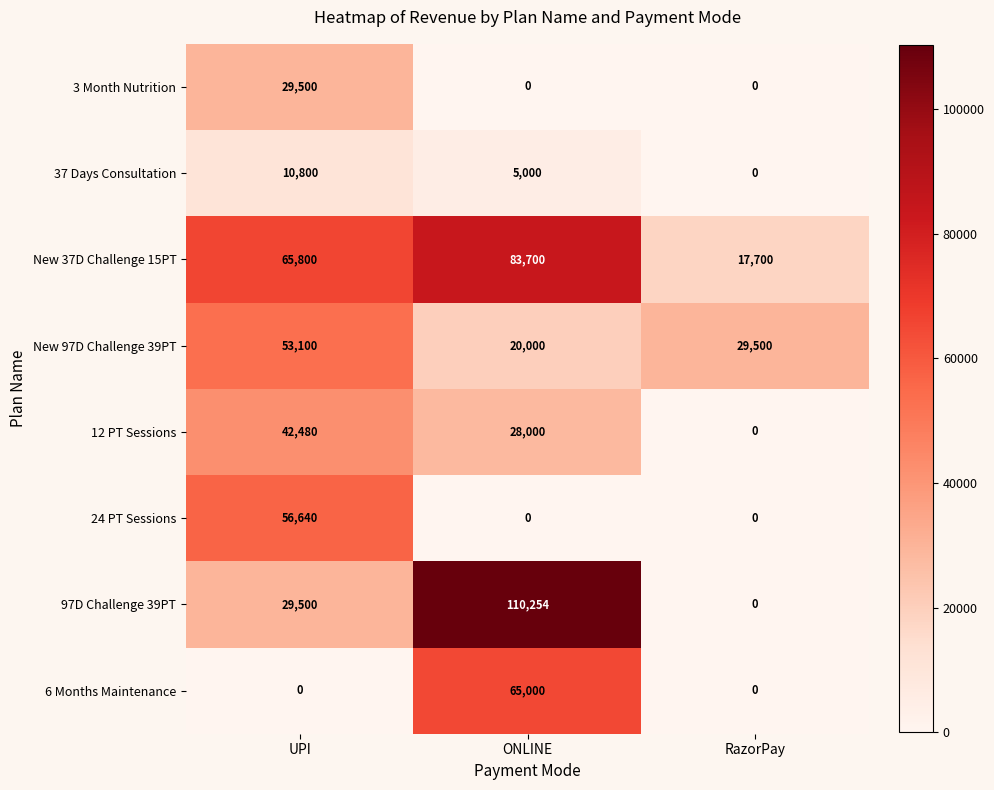

List the series in order of their peak value, highest first.

97D Challenge 39PT, New 37D Challenge 15PT, 6 Months Maintenance, 24 PT Sessions, New 97D Challenge 39PT, 12 PT Sessions, 3 Month Nutrition, 37 Days Consultation